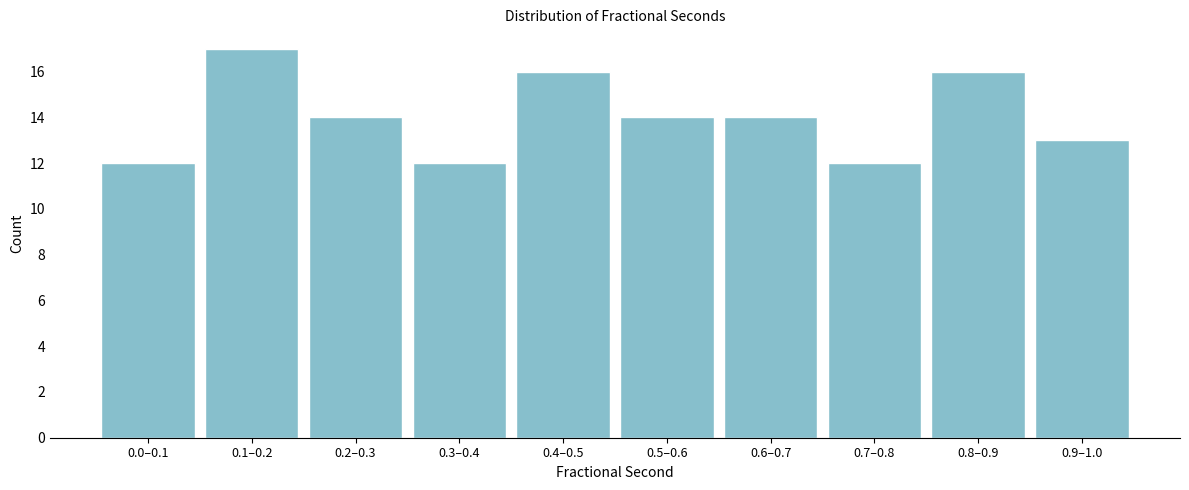

Reading left to right, transcribe all the data shown in this chart.

12	17	14	12	16	14	14	12	16	13